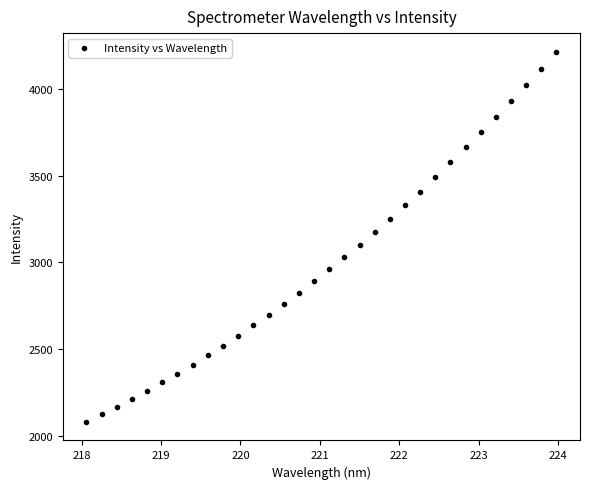

What is the range of Y values (max minus min)?

2139.3